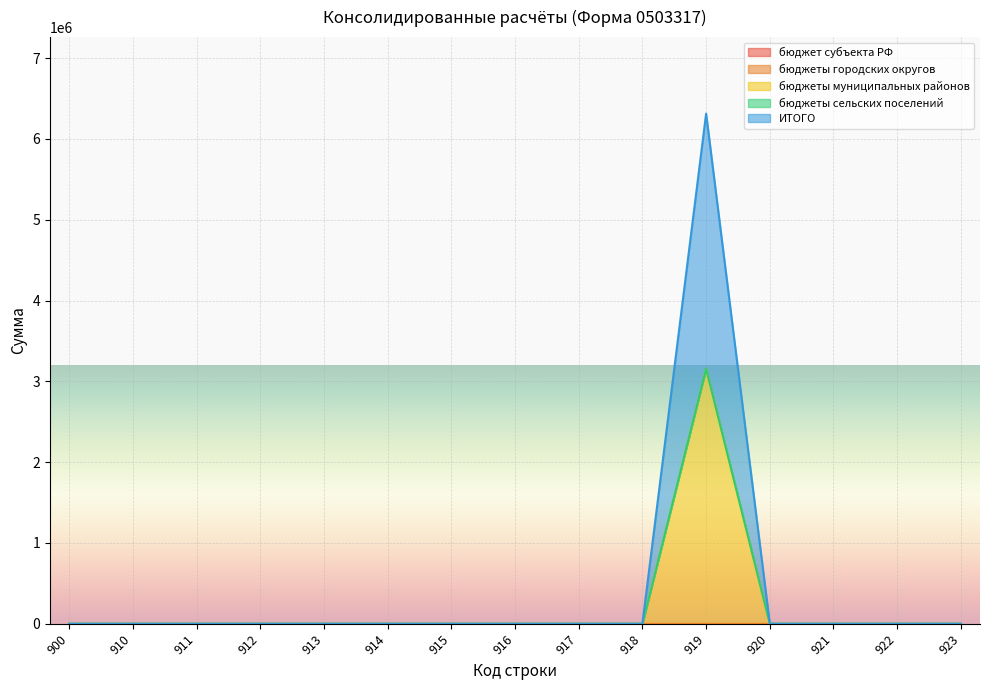

Is the value of бюджеты городских округов at 911 greater than the value of ИТОГО at 918?

No